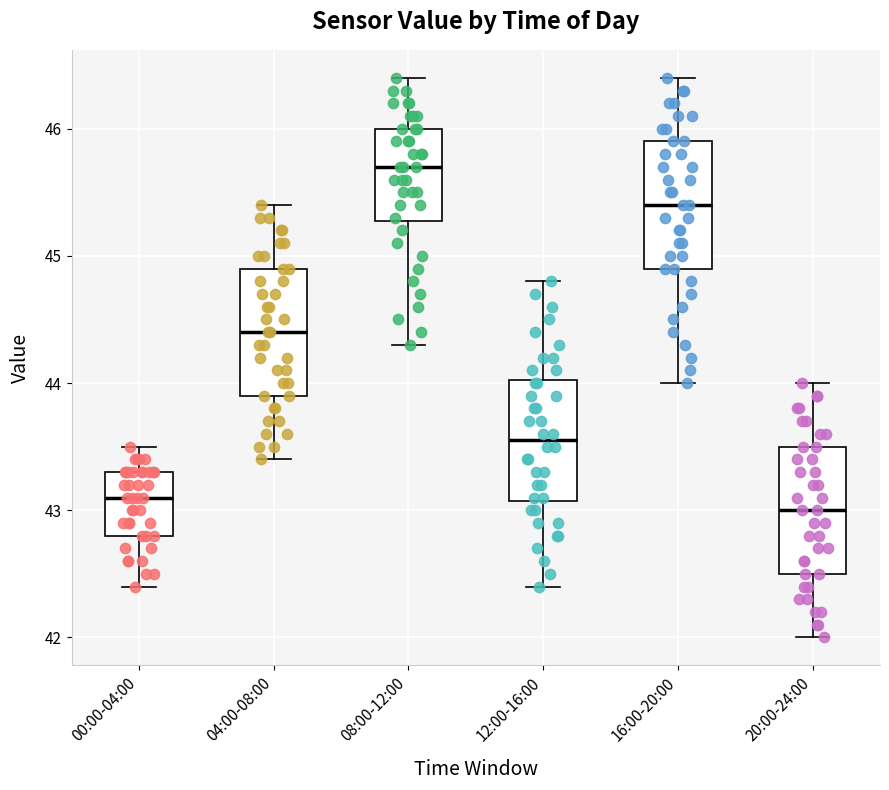

Reading left to right, read every box against the y-axis: the position of its median line, the range the box covers, and the ends of its whiskers. The values are not printed on the chart, so give them approximately, as read against the axis.

00:00-04:00: median 43.1, box 42.8 to 43.3, whiskers 42.4 to 43.5
04:00-08:00: median 44.4, box 43.9 to 44.9, whiskers 43.4 to 45.4
08:00-12:00: median 45.7, box 45.3 to 46.0, whiskers 44.3 to 46.4
12:00-16:00: median 43.6, box 43.1 to 44.0, whiskers 42.4 to 44.8
16:00-20:00: median 45.4, box 44.9 to 45.9, whiskers 44.0 to 46.4
20:00-24:00: median 43.0, box 42.5 to 43.5, whiskers 42.0 to 44.0